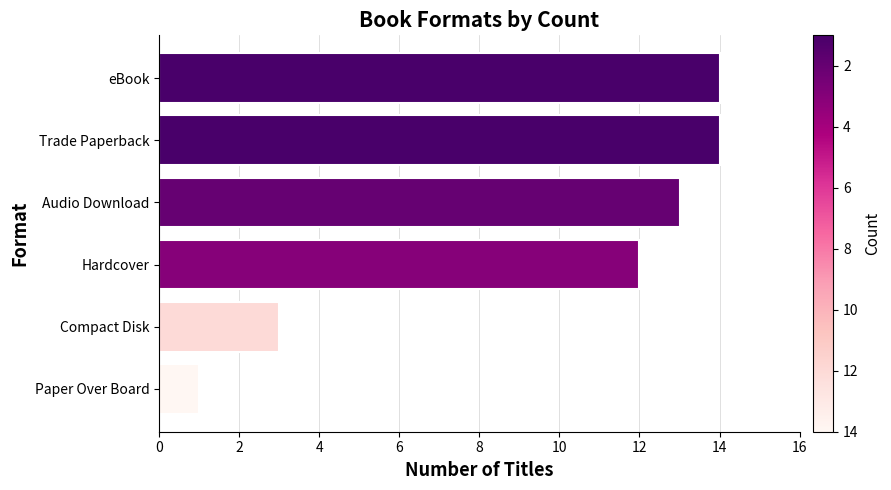

Reading bottom to top, transcribe all the data shown in this chart.

1	3	12	13	14	14